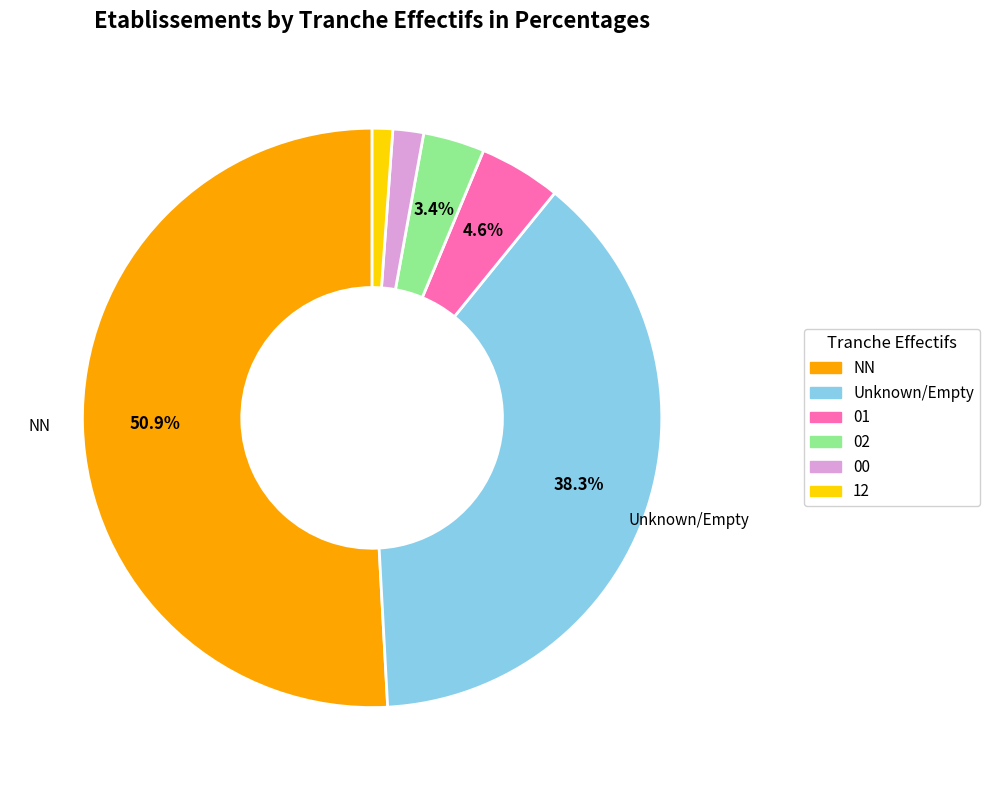

What percentage is NOT represented by 02?

96.6%